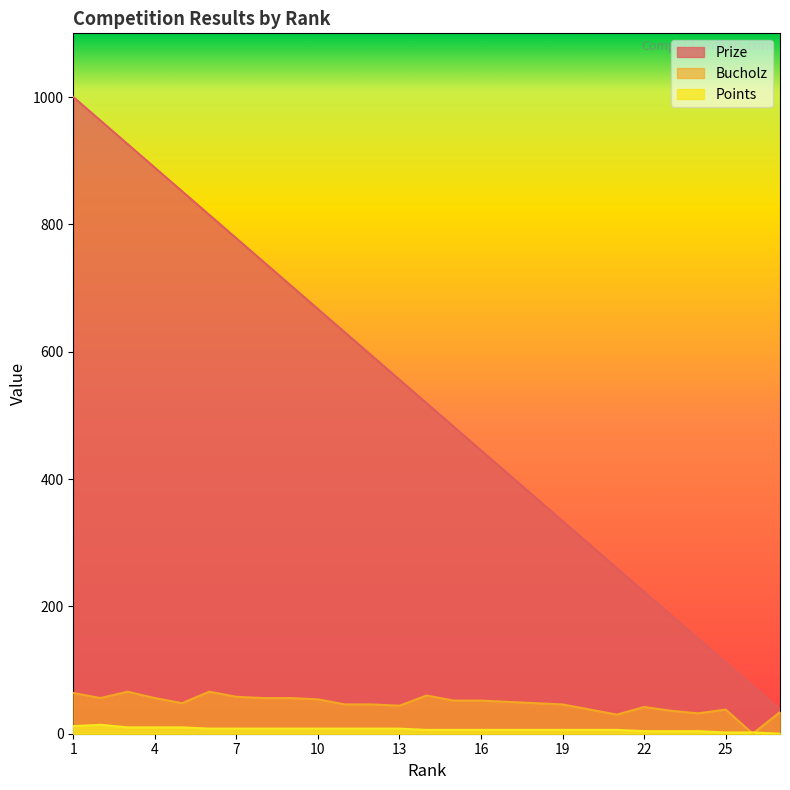

The Bucholz series shows 66 at 6. True or false?

True